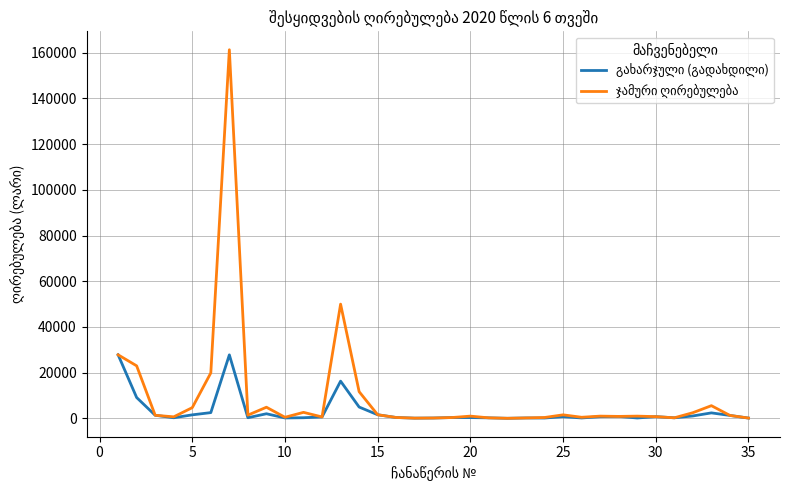

What is the maximum value shown in the chart?

161280.0